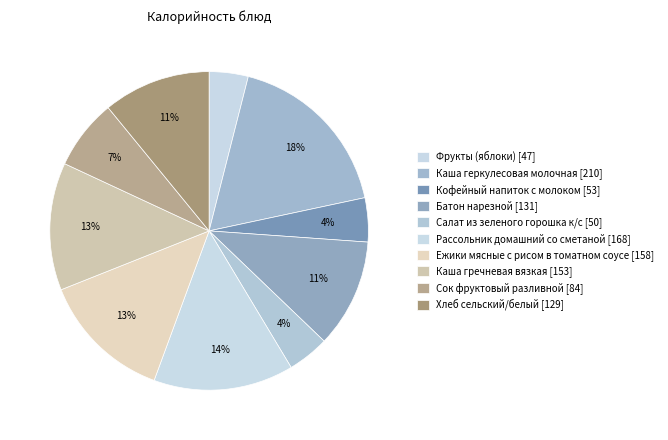

What percentage is the Ежики мясные с рисом в томатном соусе slice, to the nearest percent?

13%